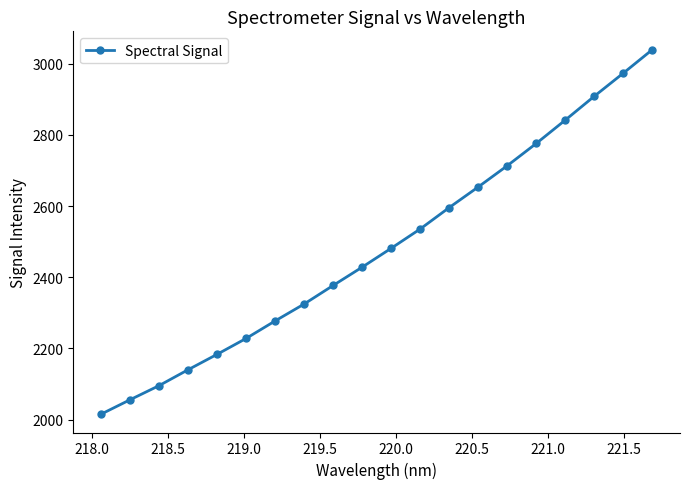

What is the sum of all values?

49644.2